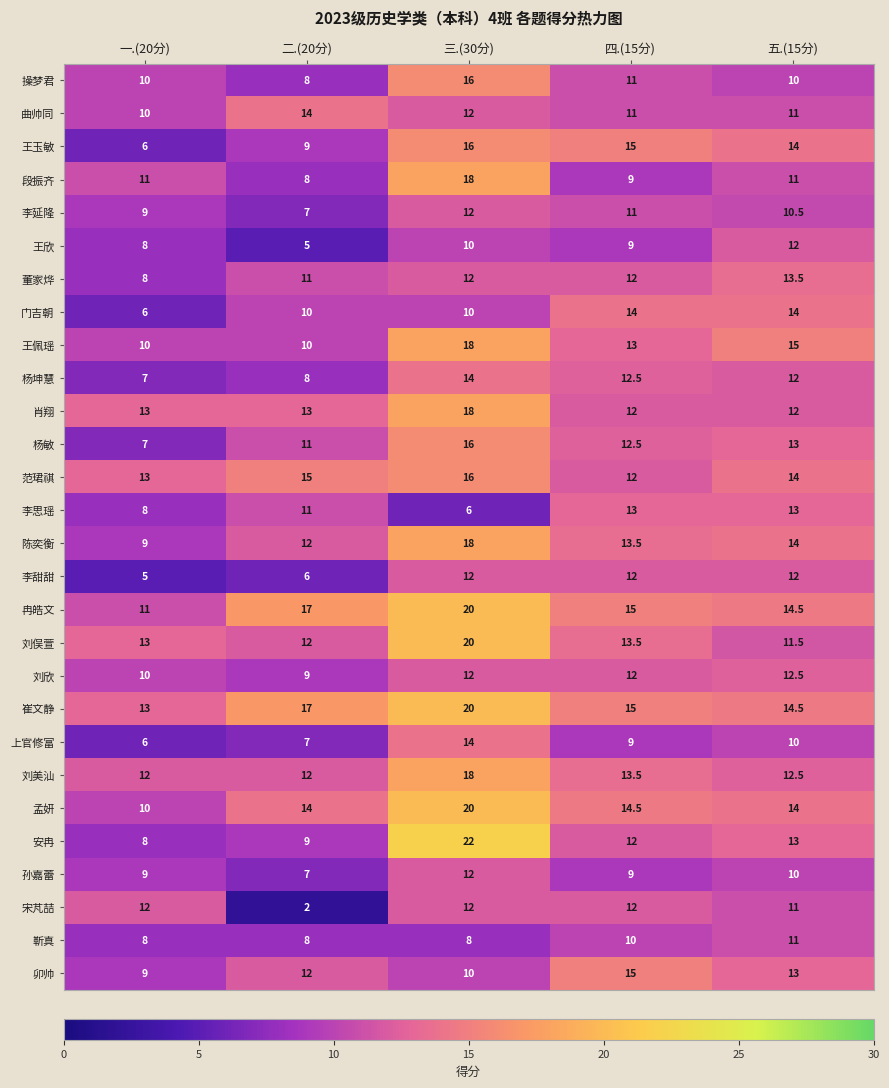

Which series has the largest total across all categories?

崔文静